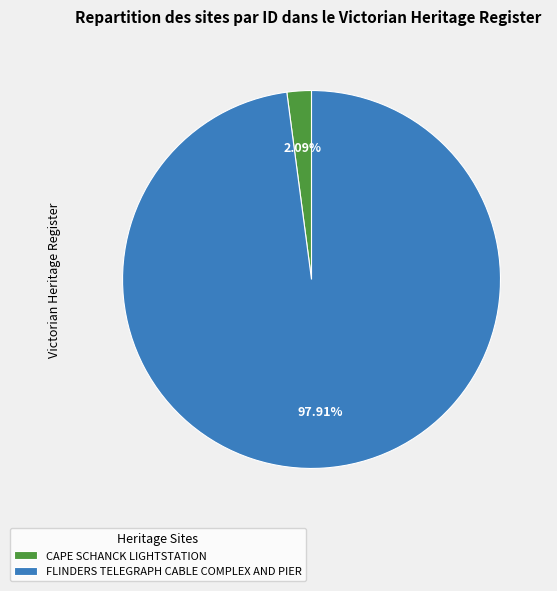

To the nearest percent, what is the difference between the largest and smallest slice percentages?

96%